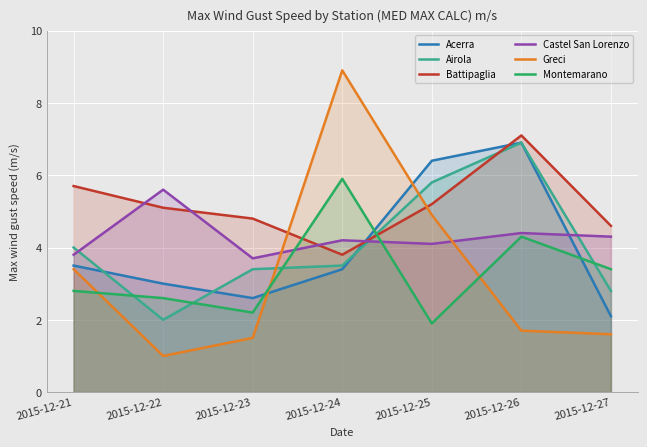

True or false: Acerra has a value of 5.5 at 2015-12-24.

False